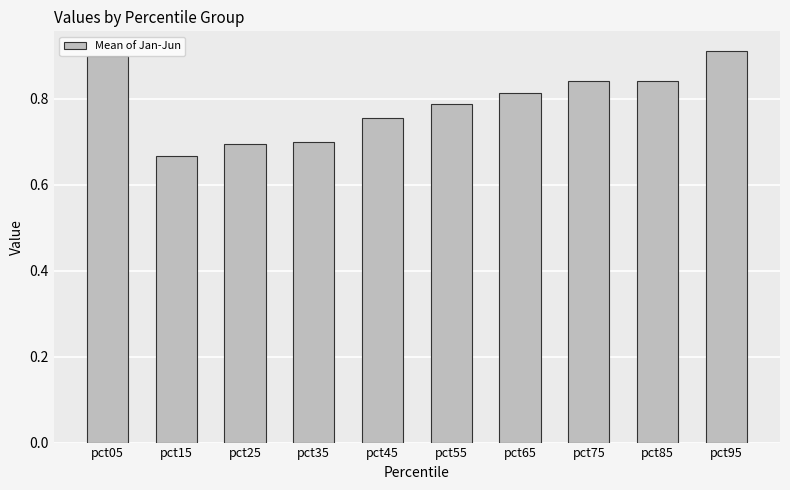

What is the sum of the values at pct45 and pct95?

1.7